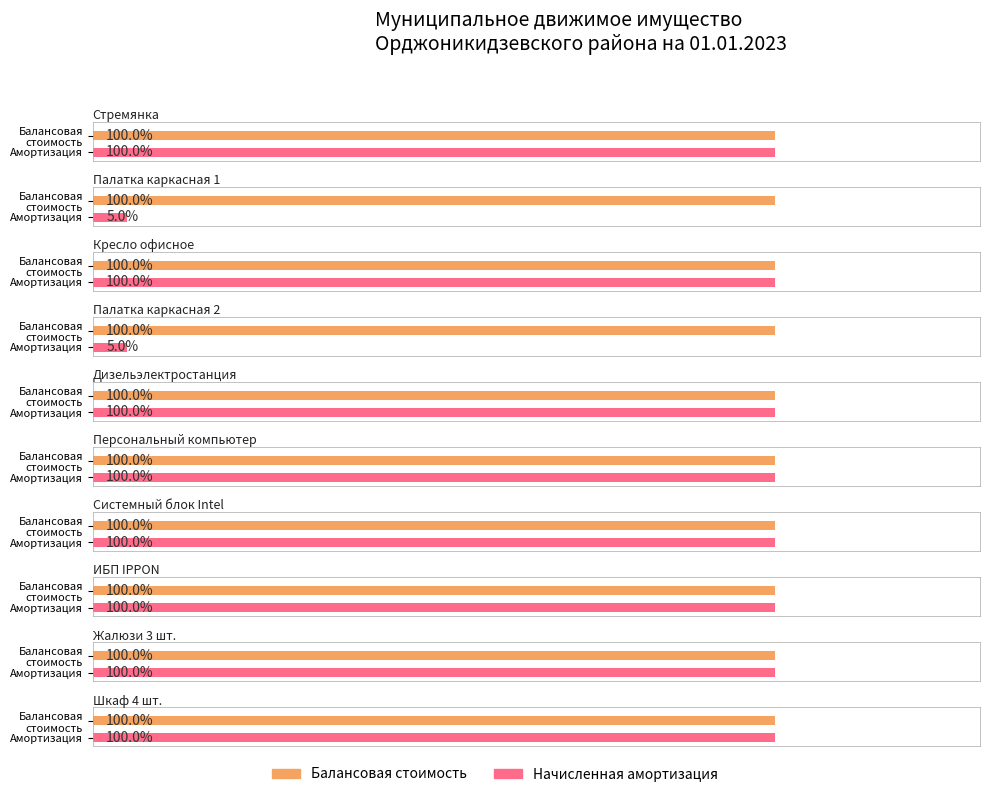

The value of Балансовая стоимость at ИБП IPPON is 5527.4. True or false?

False